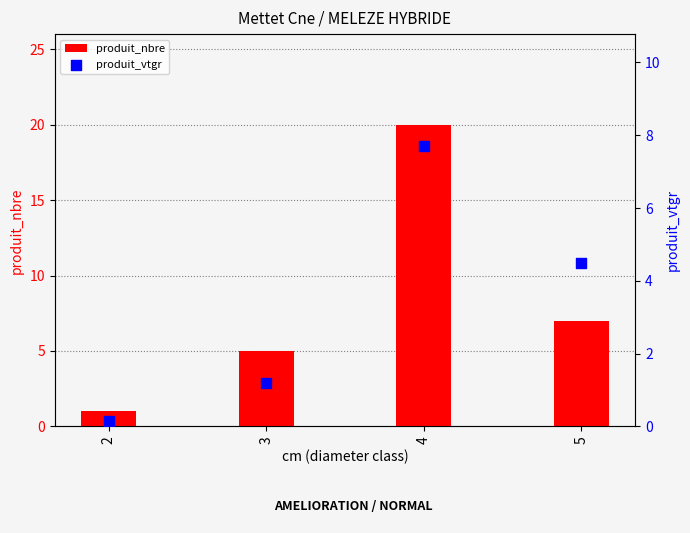

Which series has the largest total across all categories?

produit_nbre